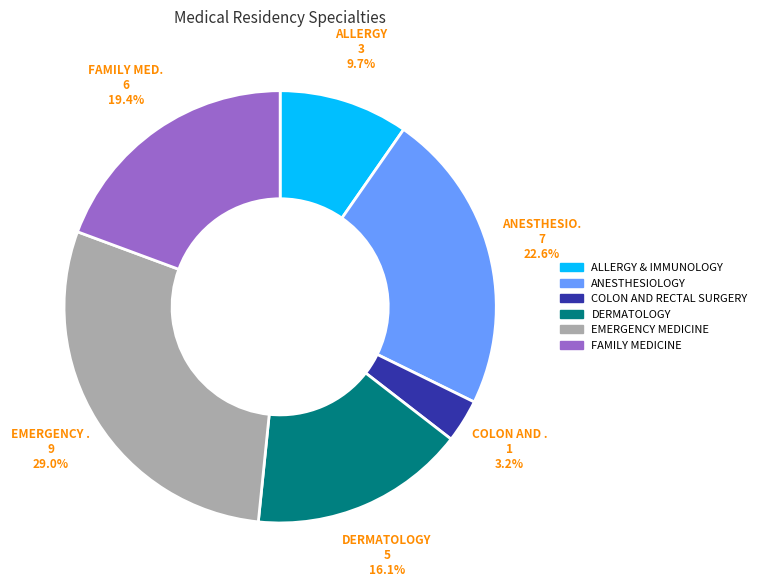

Which slice is the largest?

EMERGENCY MEDICINE